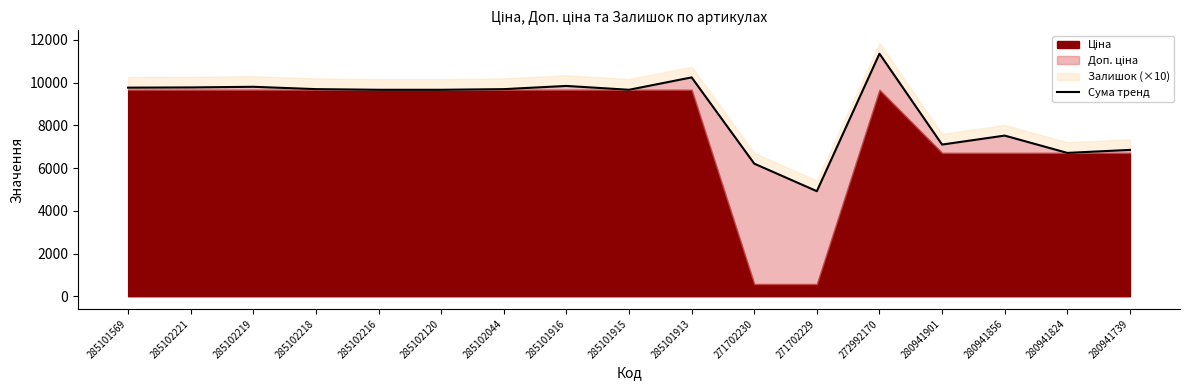

What position from the right is 285102120?

12